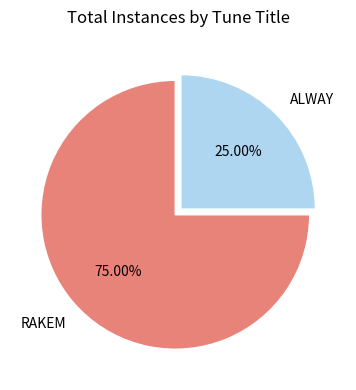

Rank the categories by value from highest to lowest.

RAKEM, ALWAY